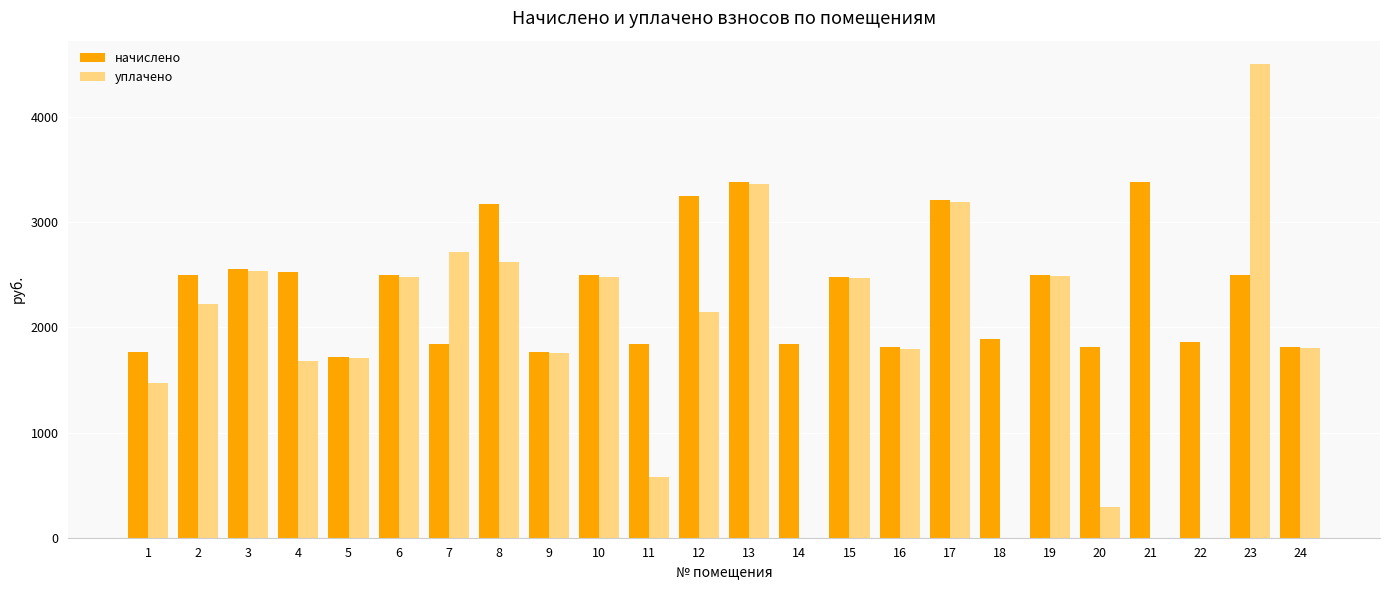

What is the sum of all уплачено values?

44295.9